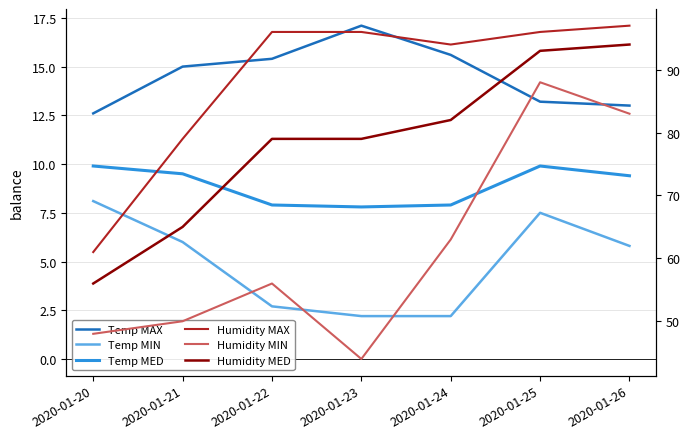

What is the average value of the Temp MIN series?

4.9